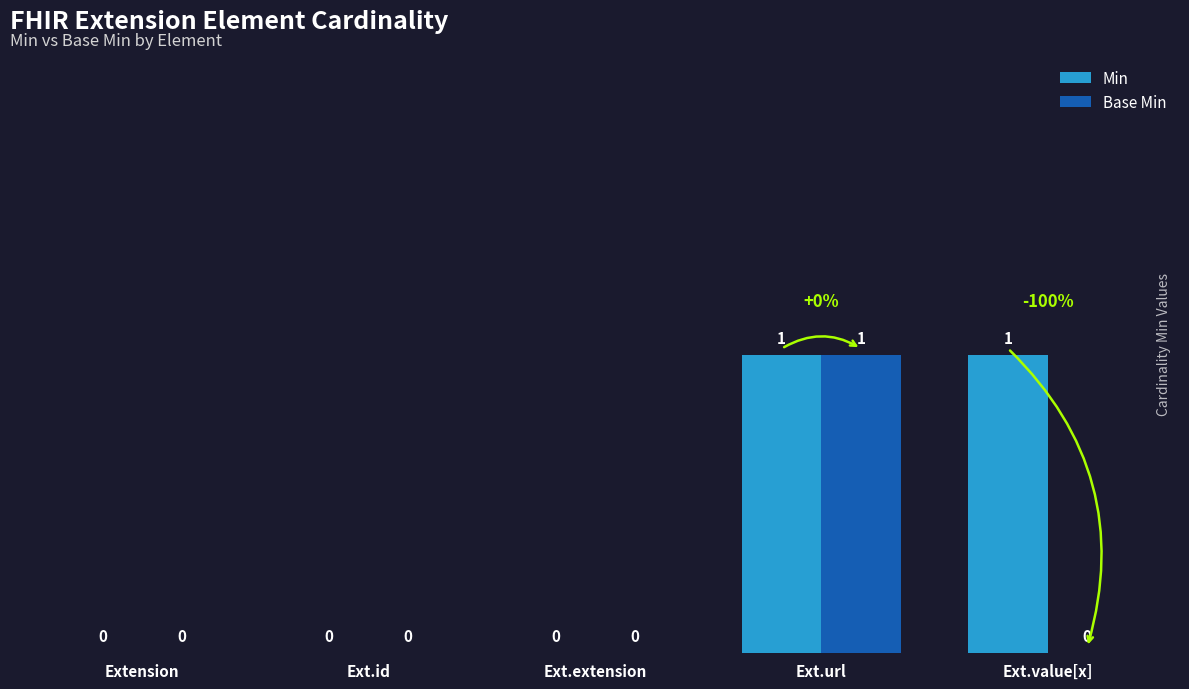

Reading left to right, extract all data points from this chart.

Min: 0	0	0	1	1
Base Min: 0	0	0	1	0